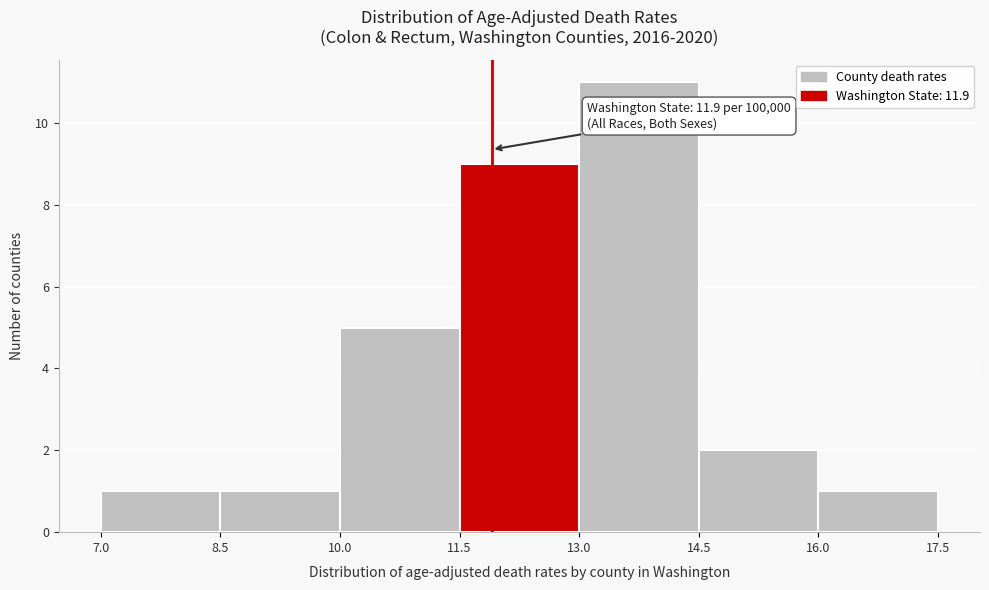

Over which range of the x-axis is the bar tallest?

13.0 to 14.5